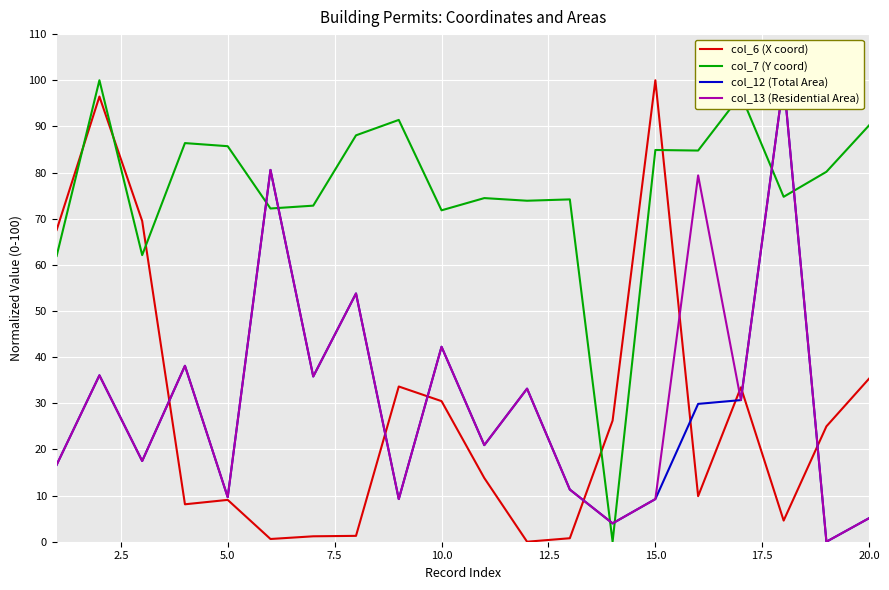

True or false: col_12 (Total Area) and col_13 (Residential Area) intersect in this chart.

False